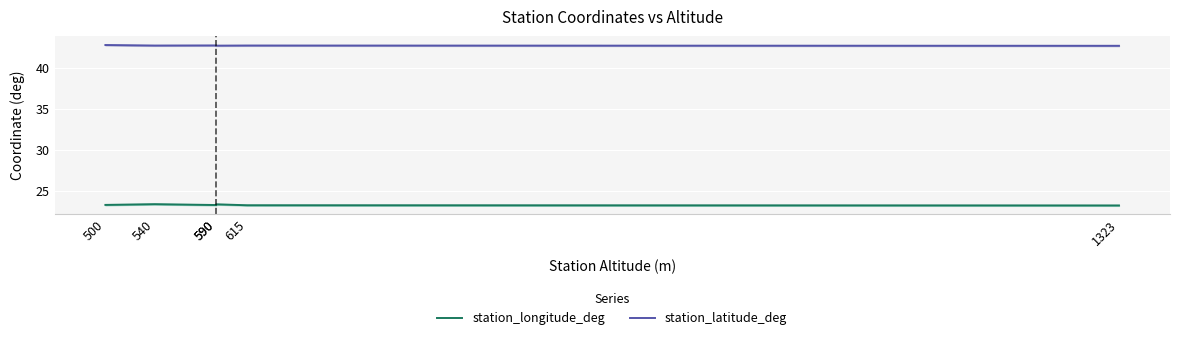

List the series in order of their peak value, highest first.

station_latitude_deg, station_longitude_deg